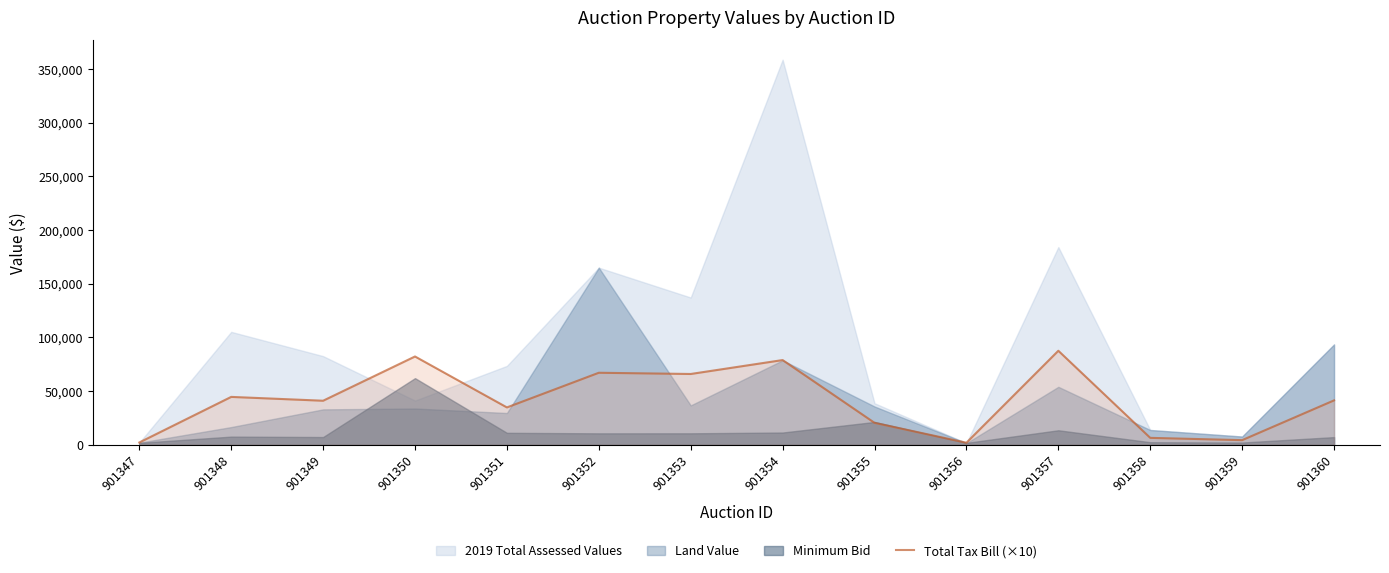

What is the difference between the values at 901350 and 901351?

47443.6